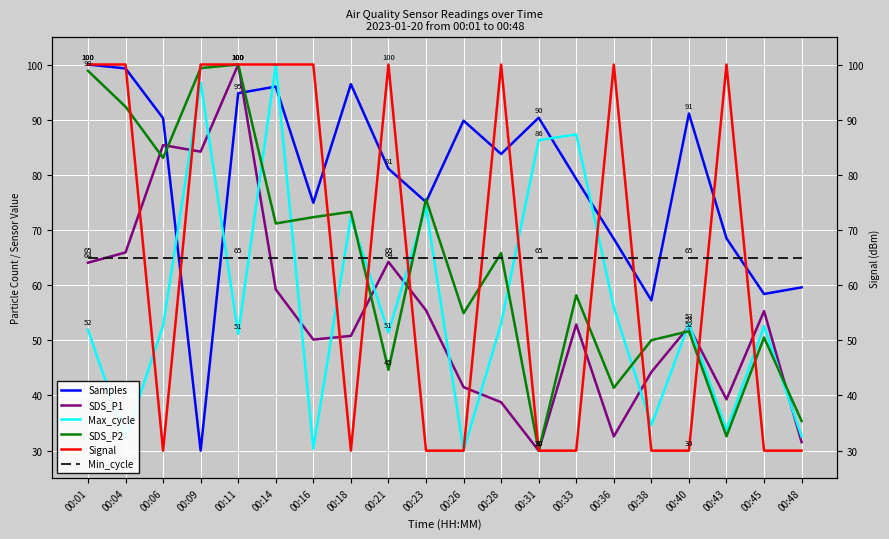

Where do Max_cycle and SDS_P2 first cross each other?

00:11 and 00:14